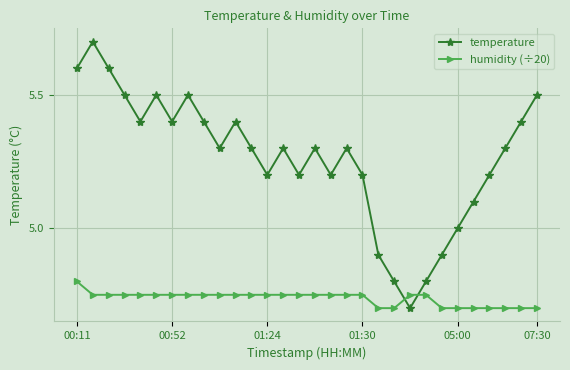

Rank the series by their maximum value, from highest to lowest.

temperature, humidity (÷20)